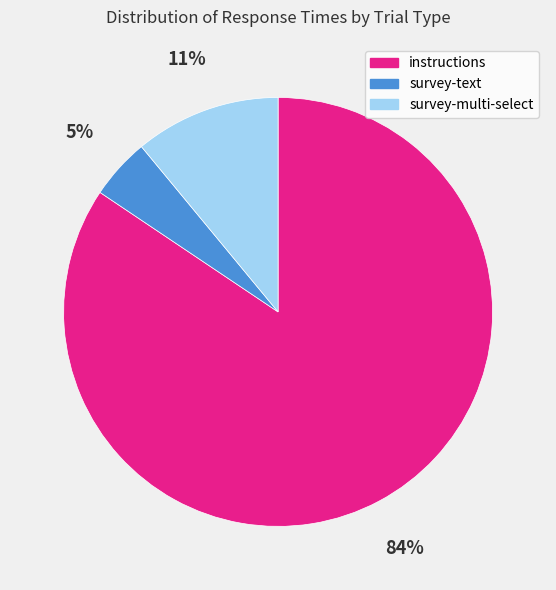

To the nearest percent, what portion does survey-multi-select represent?

11%